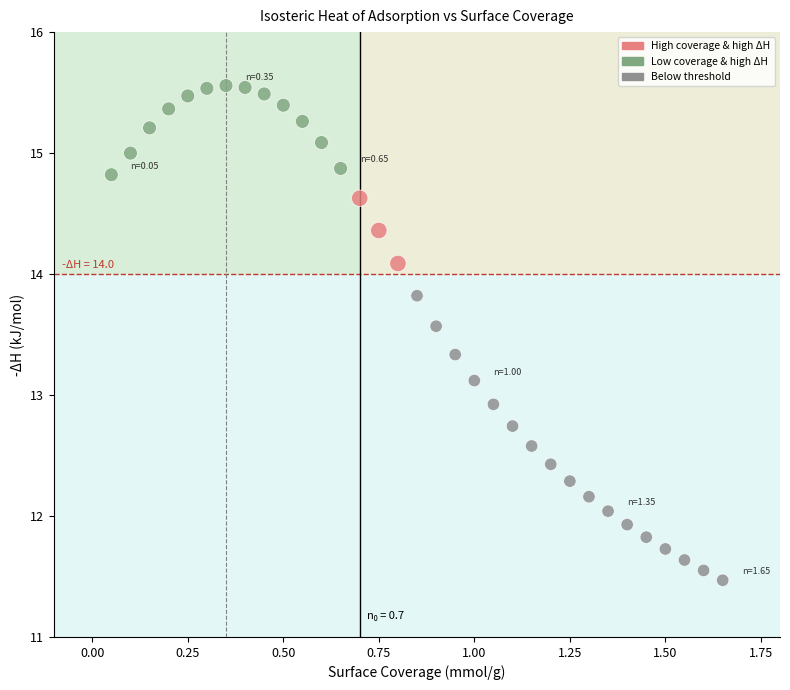

What is the range of X values (max minus min)?

1.6